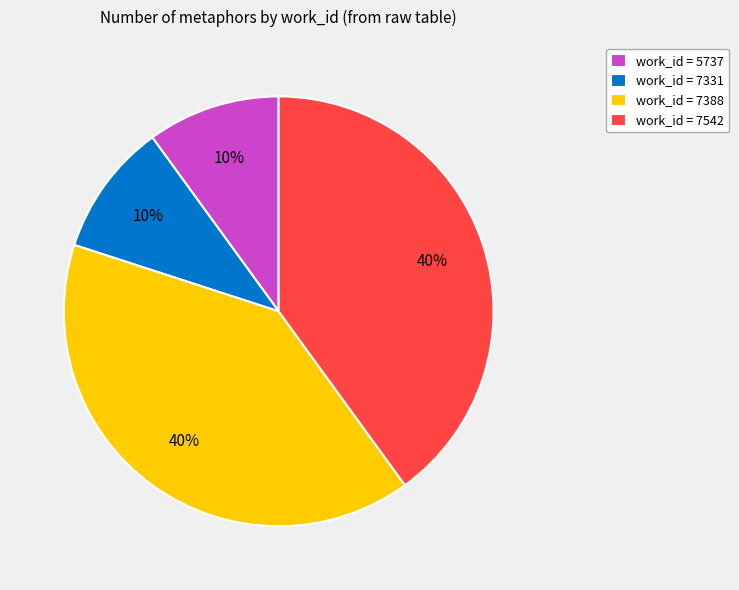

Is it true that work_id = 7542 is 40% of the pie?

True